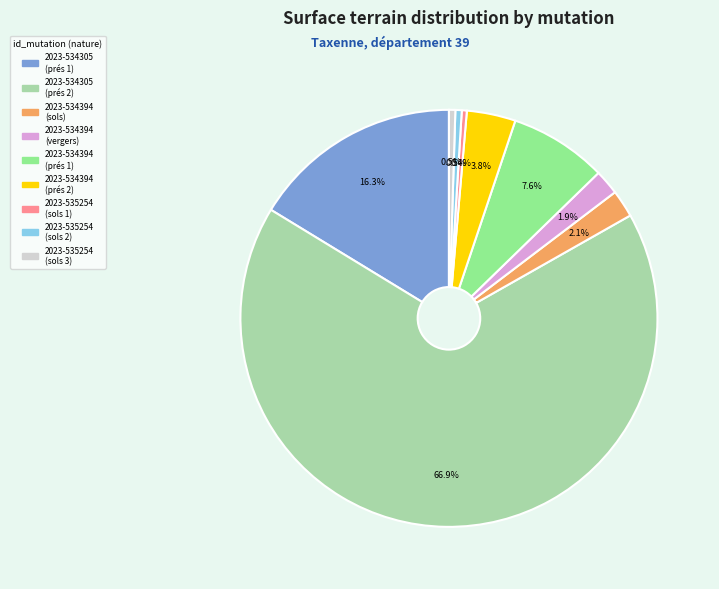

What portion of the pie excludes 2023-535254 (sols 2)?

99.5%